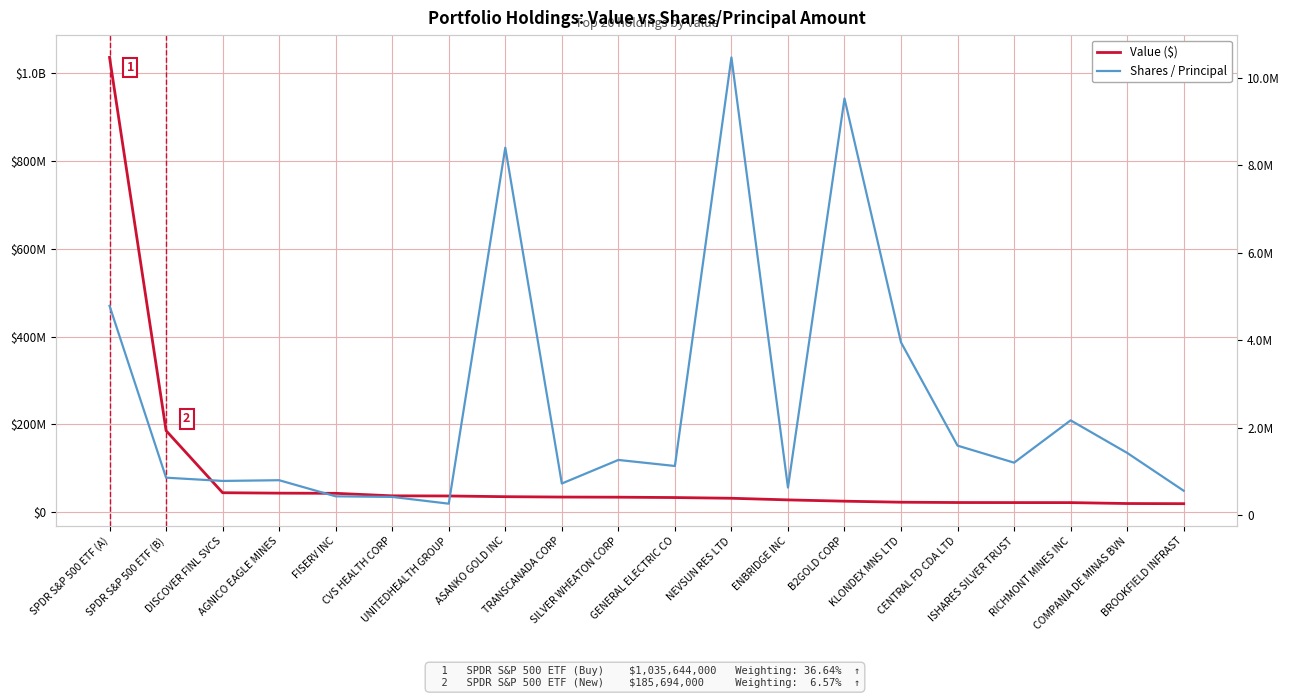

True or false: Shares / Principal has a value of 2600552 at CENTRAL FD CDA LTD.

False